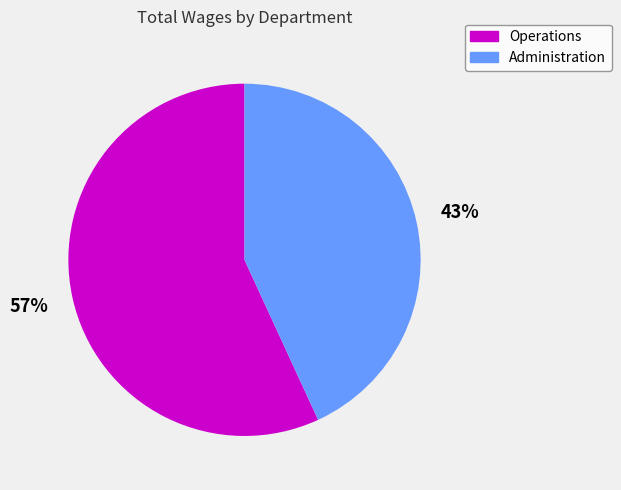

Is Operations the majority of the pie?

Yes